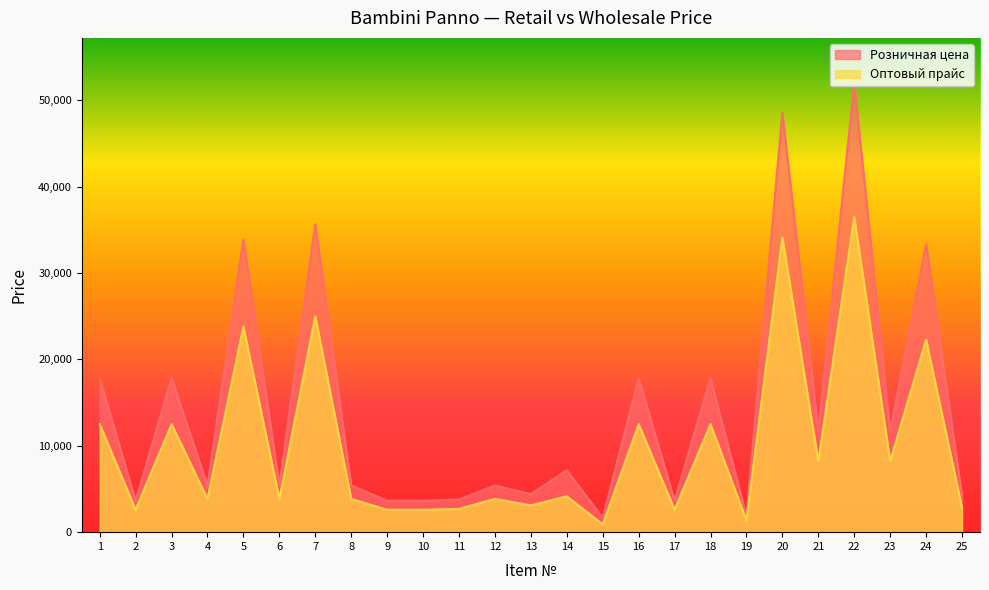

True or false: Оптовый прайс and Розничная цена cross at least once.

False